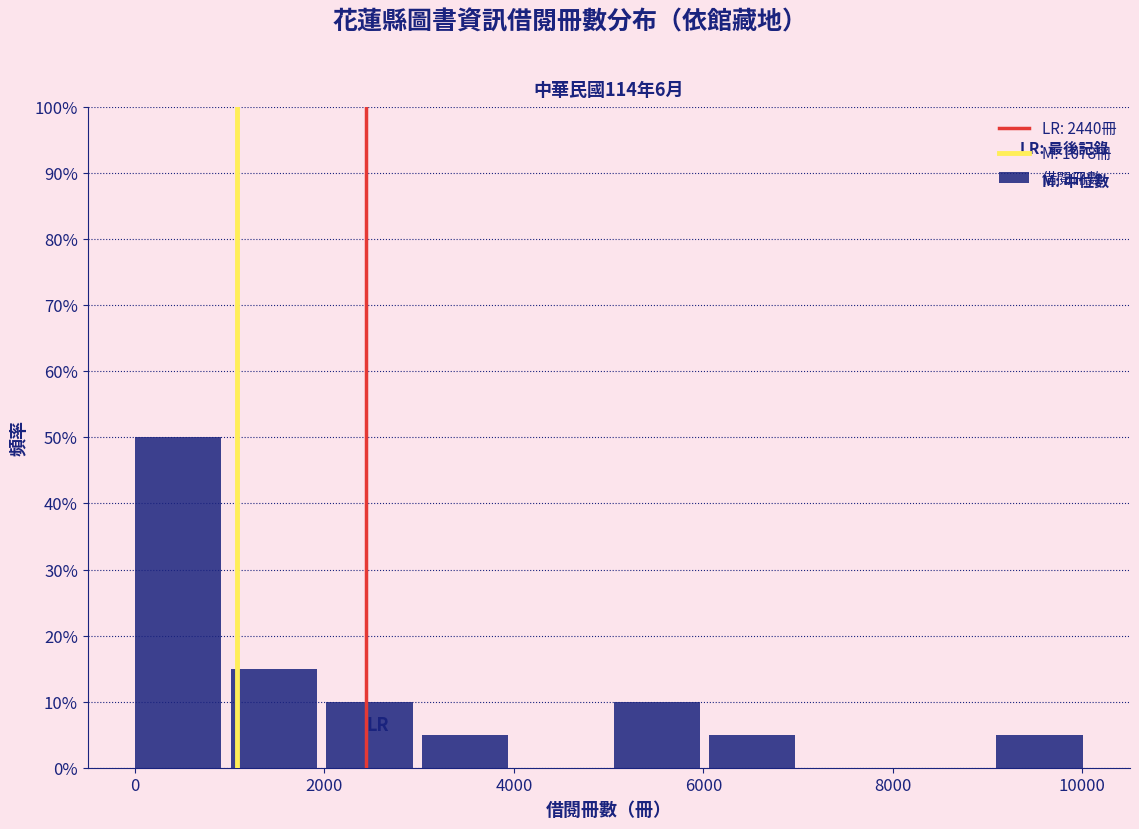

Reading left to right, list every bar in this chart as the range it spans on the x-axis followed by its height. Neither the bar edges nor the heights are printed on the chart, so give them approximately, as read against the axes.

0 to 1000: 50
1000 to 2000: 15
2000 to 3000: 10
3000 to 4000: 5
4000 to 5000: 0
5000 to 6000: 10
6000 to 7000: 5
7000 to 8000: 0
8000 to 9000: 0
9000 to 10200: 5